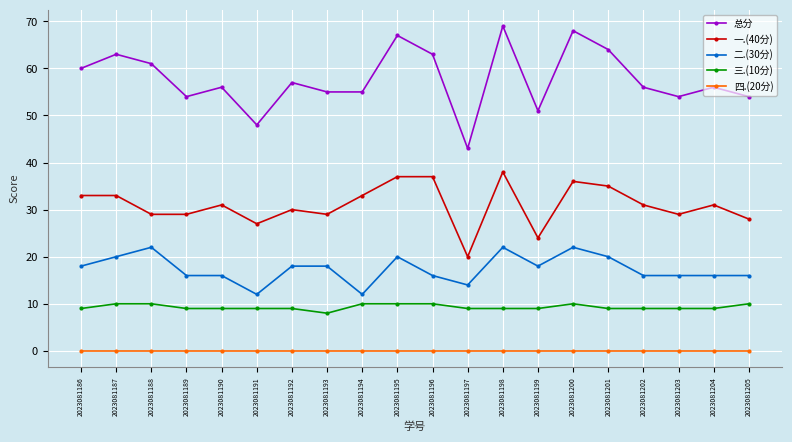

Is it true that 一.(40分) equals 20 at 2023081189?

False